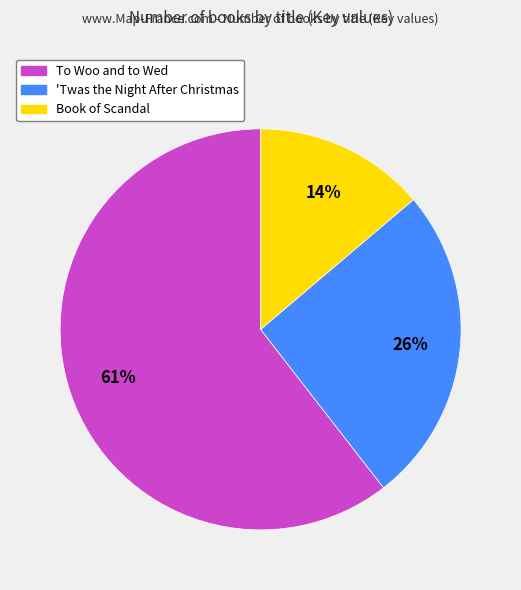

Which slice is the smallest?

Book of Scandal